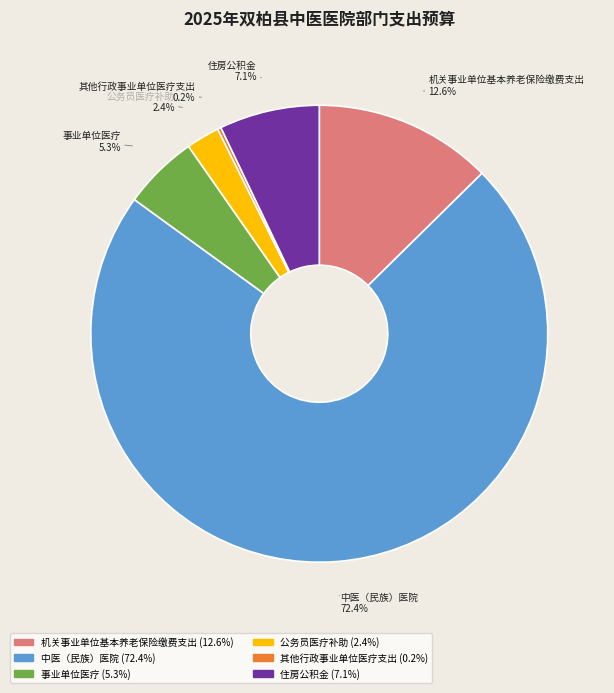

Which category has the biggest portion of the pie?

中医（民族）医院